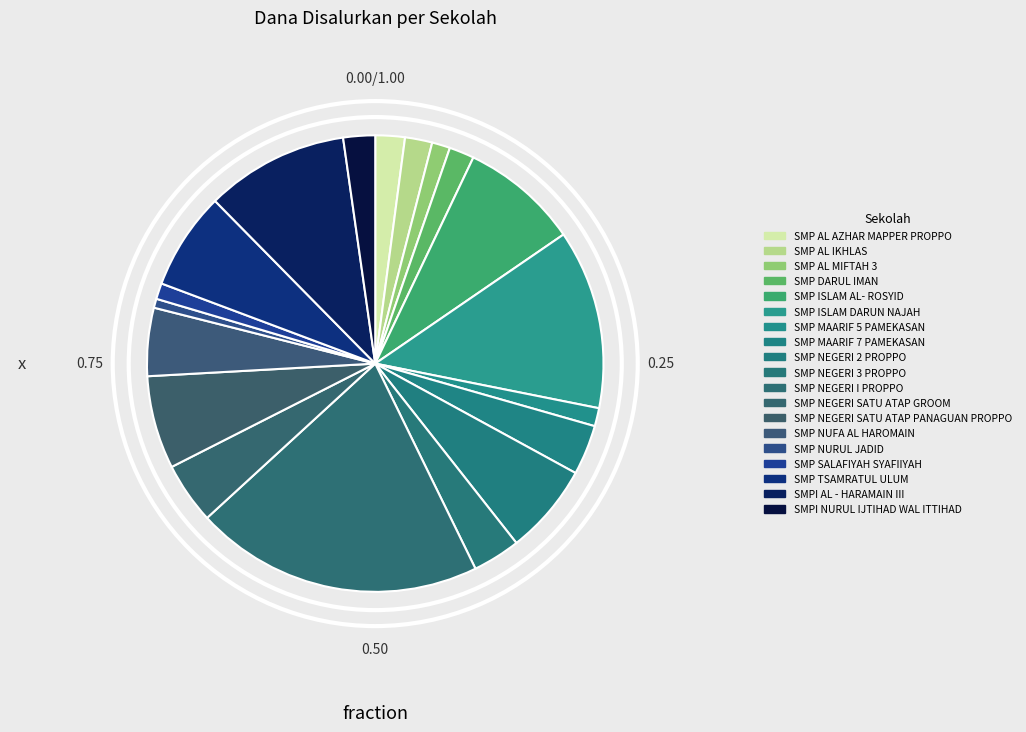

Between SMP NEGERI 2 PROPPO and SMP TSAMRATUL ULUM, which is larger?

SMP TSAMRATUL ULUM